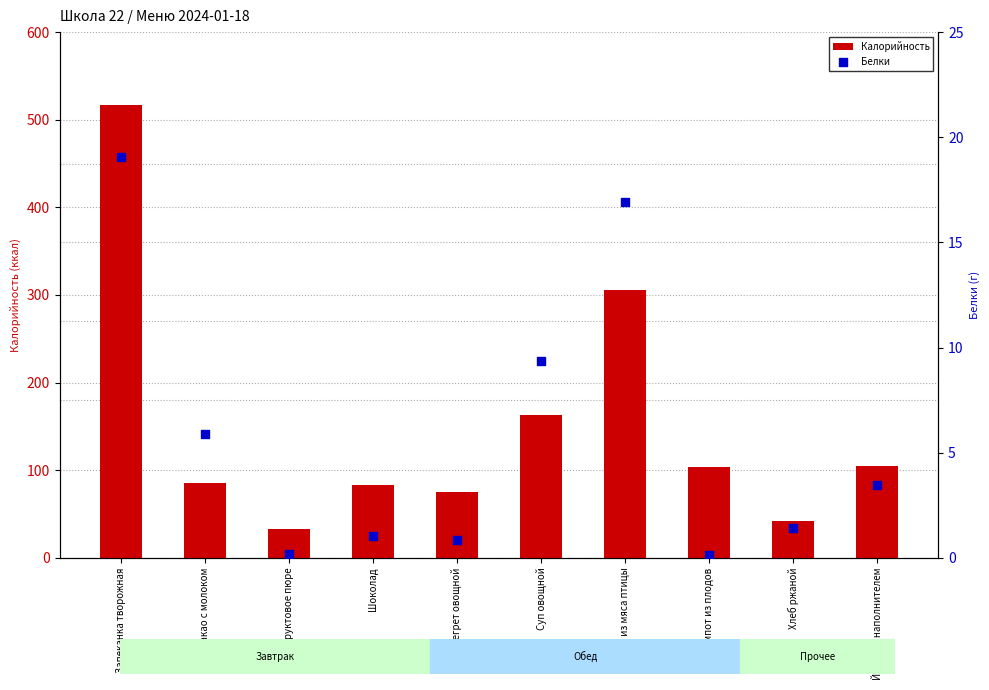

At which category is the sum across all series the highest?

Запеканка творожная